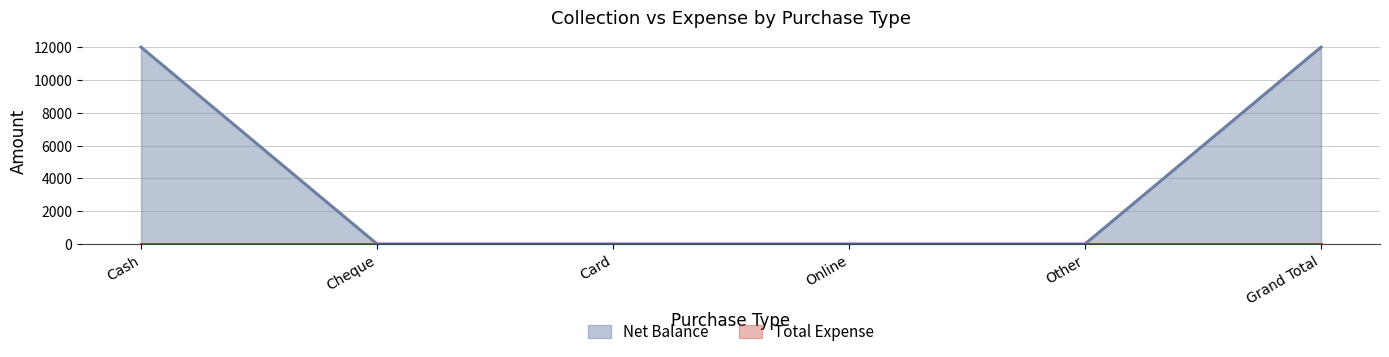

What position from the left is Cash?

1